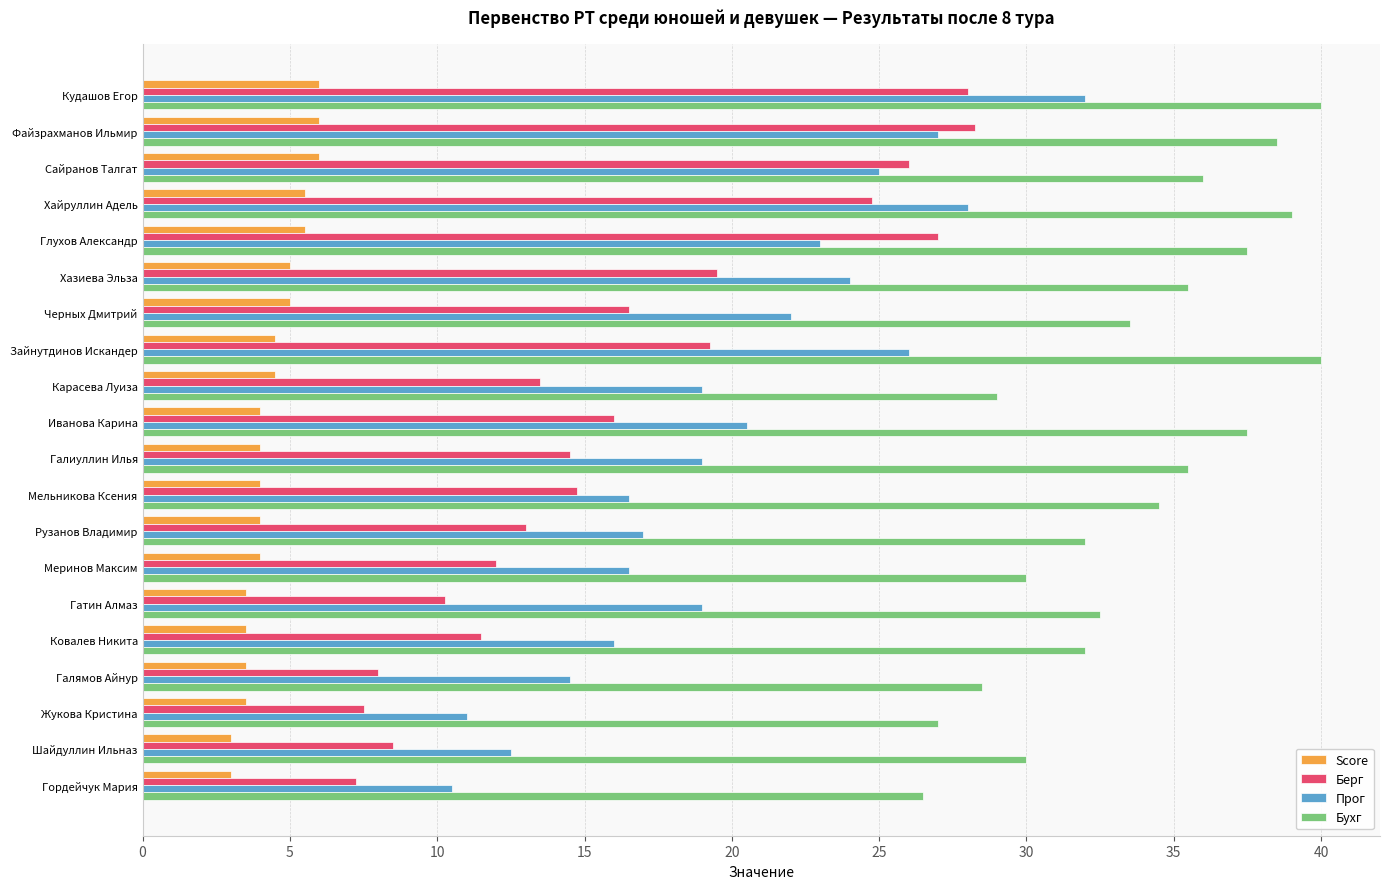

What is the lowest value of the Прог series?

10.5